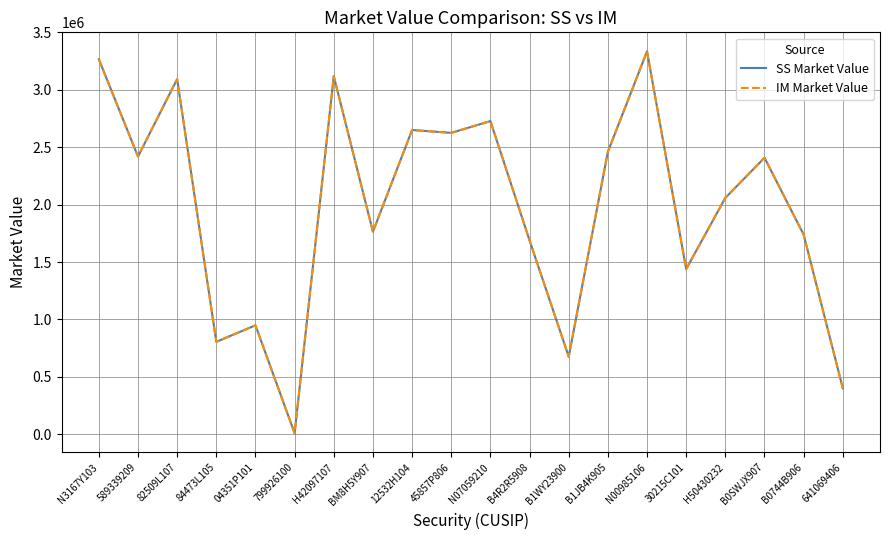

How many values in the IM Market Value series are below 2408502?

10